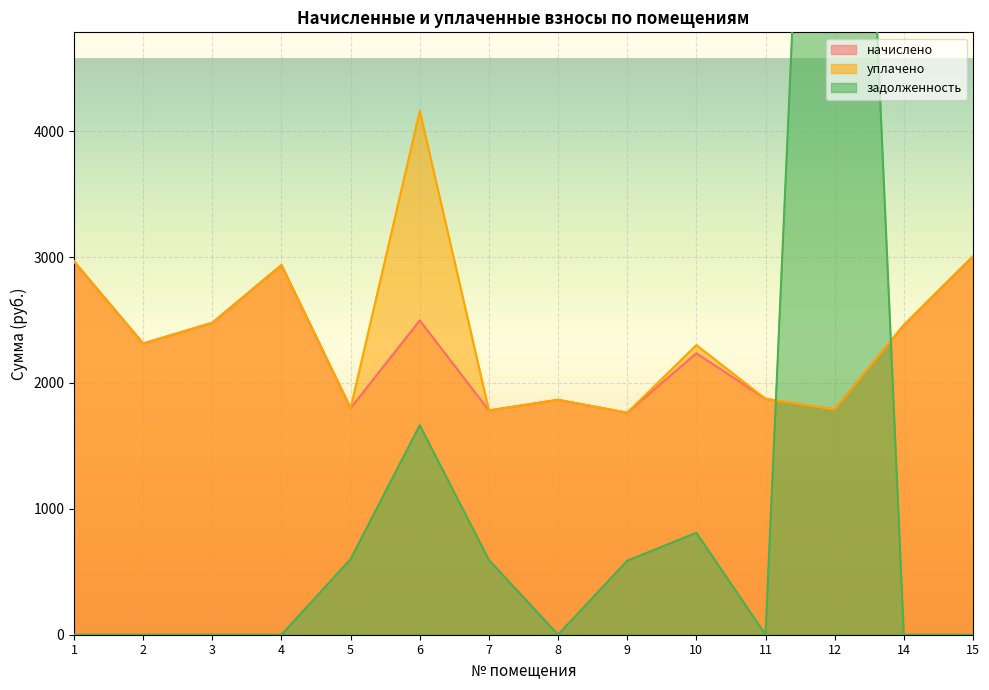

How many interior local peaks does the задолженность series have?

3